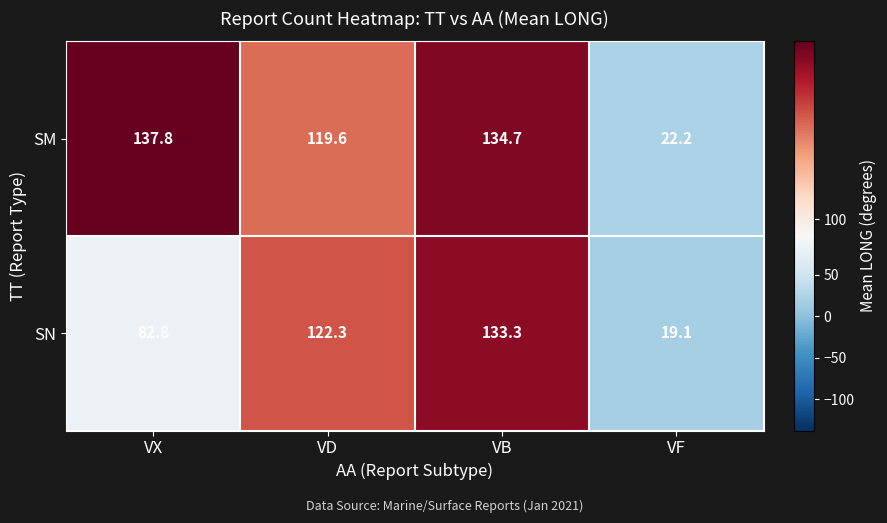

What is the difference between the highest and lowest values at VB?

1.4